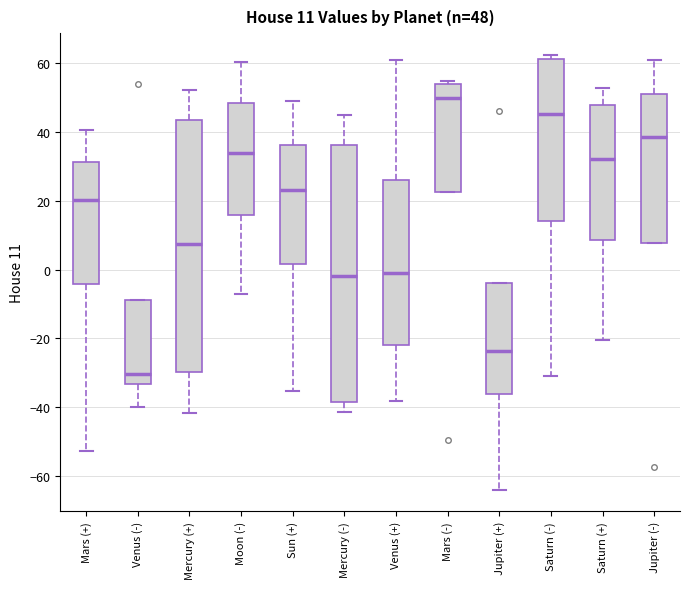

Which box's median line is the lowest?

Venus (-)